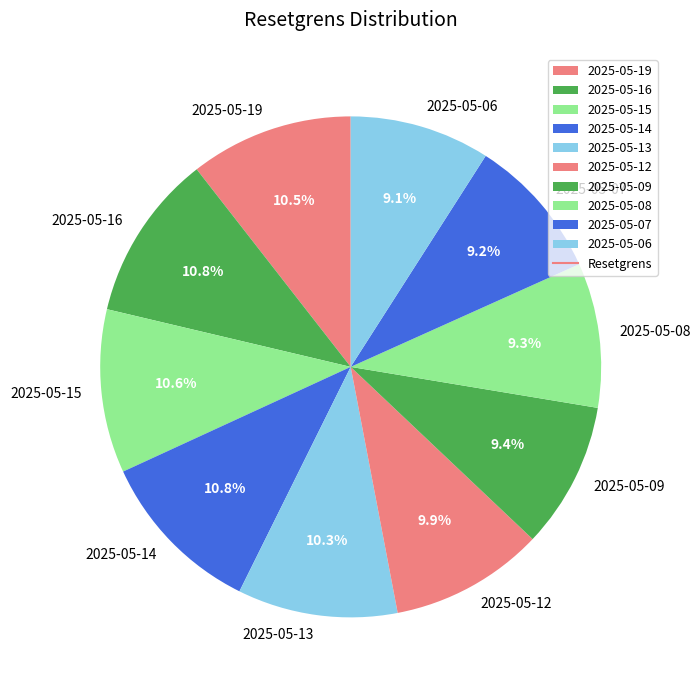

What portion of the pie excludes 2025-05-07?

90.8%